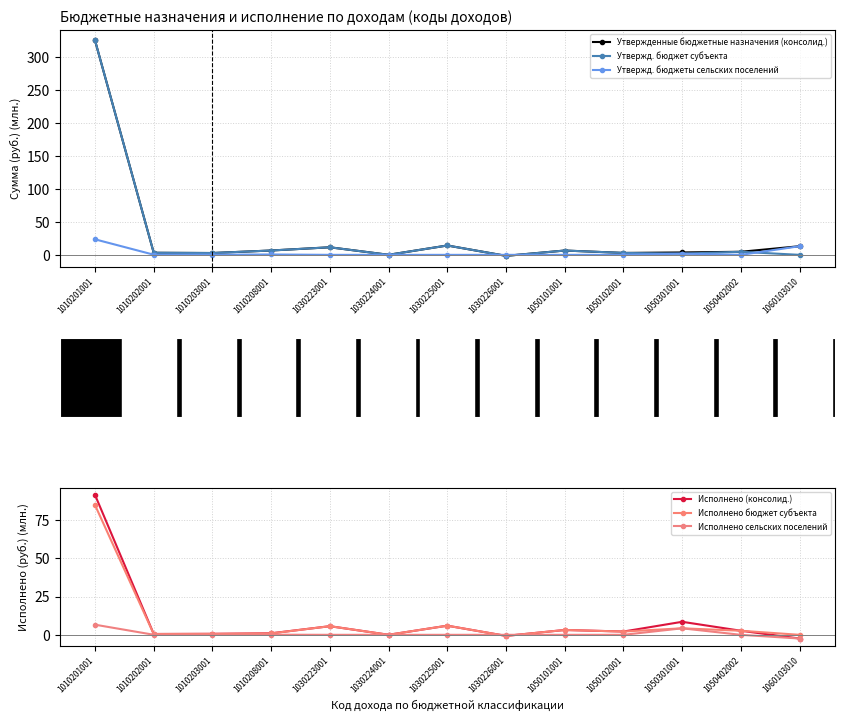

What are all the series names shown in the legend?

Утвержденные бюджетные назначения (консолид.), Утвержд. бюджет субъекта, Утвержд. бюджеты сельских поселений, Исполнено (консолид.), Исполнено бюджет субъекта, Исполнено сельских поселений